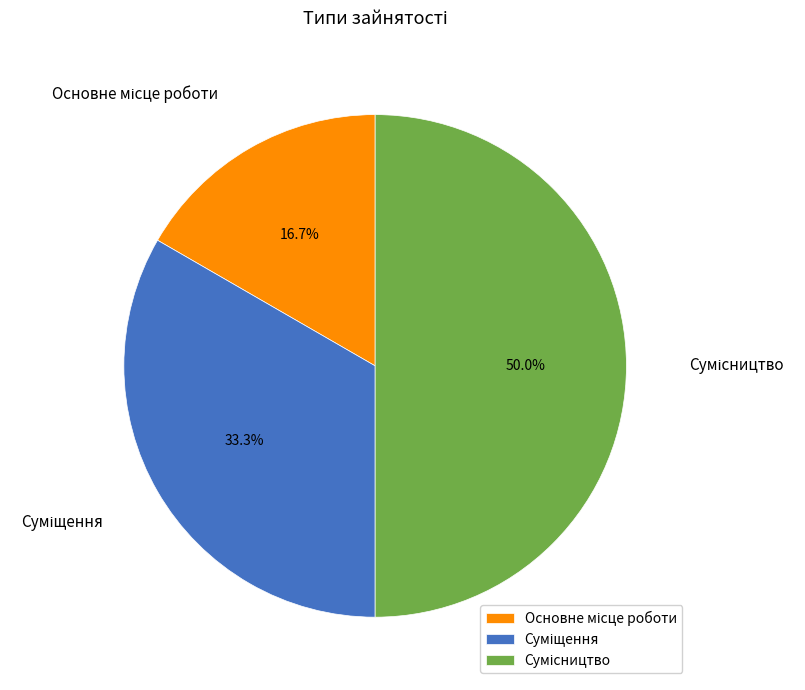

Count the number of slices in the pie.

3